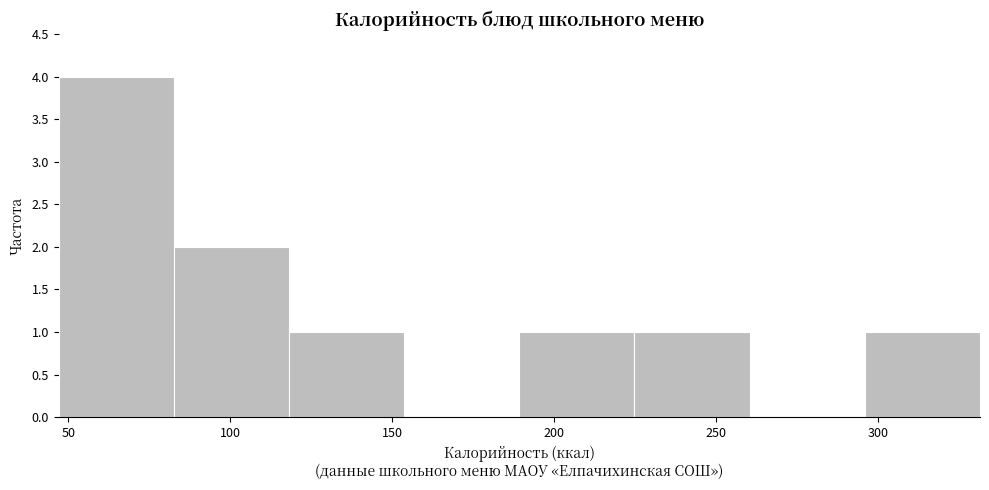

Reading left to right, transcribe this chart: for each bar, give the range it covers on the x-axis and its height. Neither the bar edges nor the heights are printed on the chart, so give them approximately, as read against the axes.

45 to 85: 4
85 to 120: 2
120 to 155: 1
155 to 190: 0
190 to 225: 1
225 to 260: 1
260 to 295: 0
295 to 330: 1